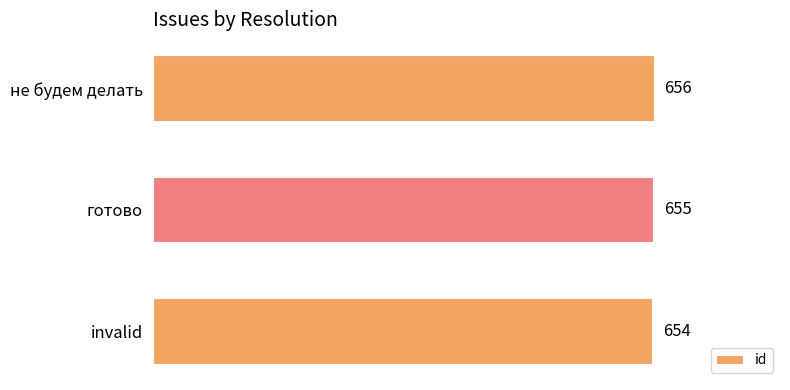

What is the greatest value displayed?

656